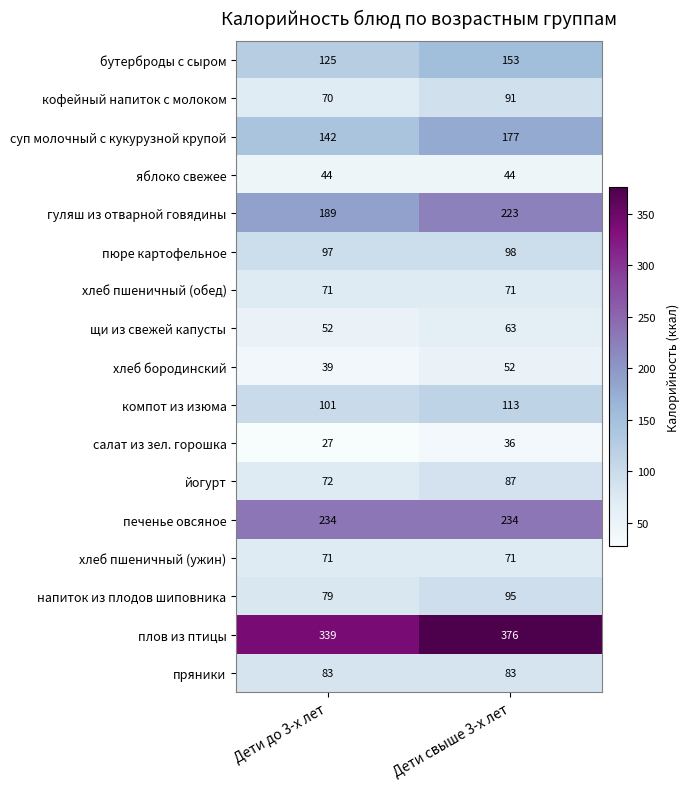

The хлеб пшеничный (ужин) series shows 71 at Дети свыше 3-х лет. True or false?

True